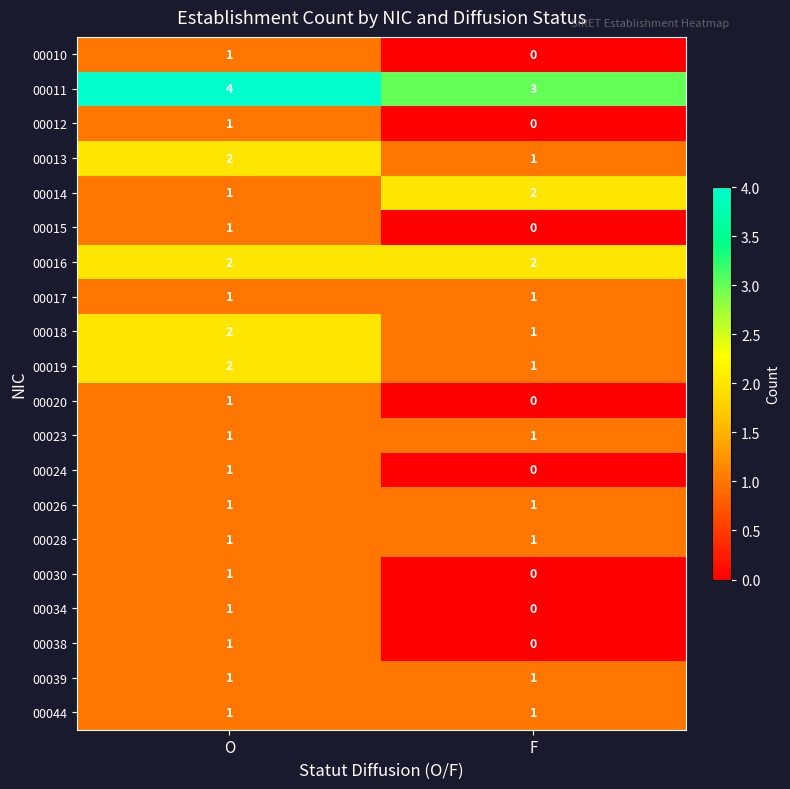

Which series has the largest total across all categories?

00011